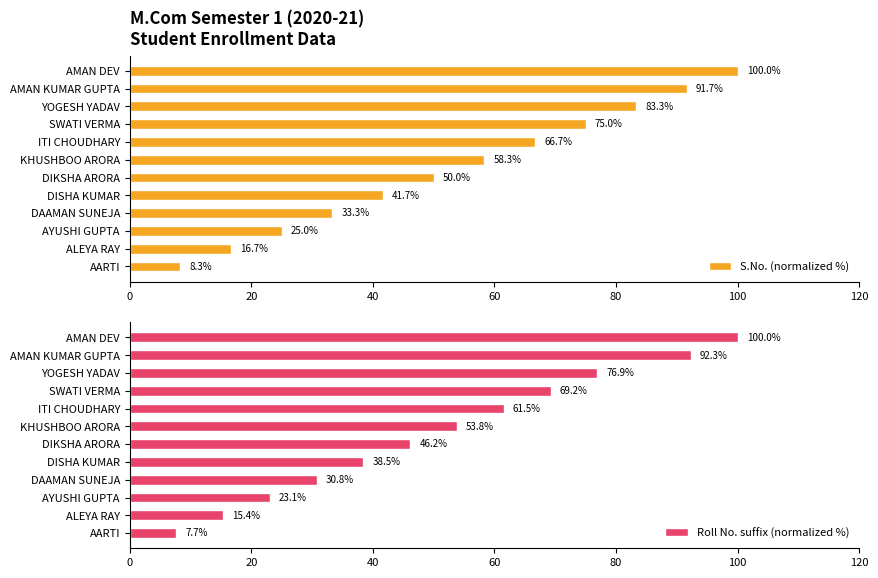

The value of S.No. (normalized %) at ALEYA RAY is 29.5. True or false?

False